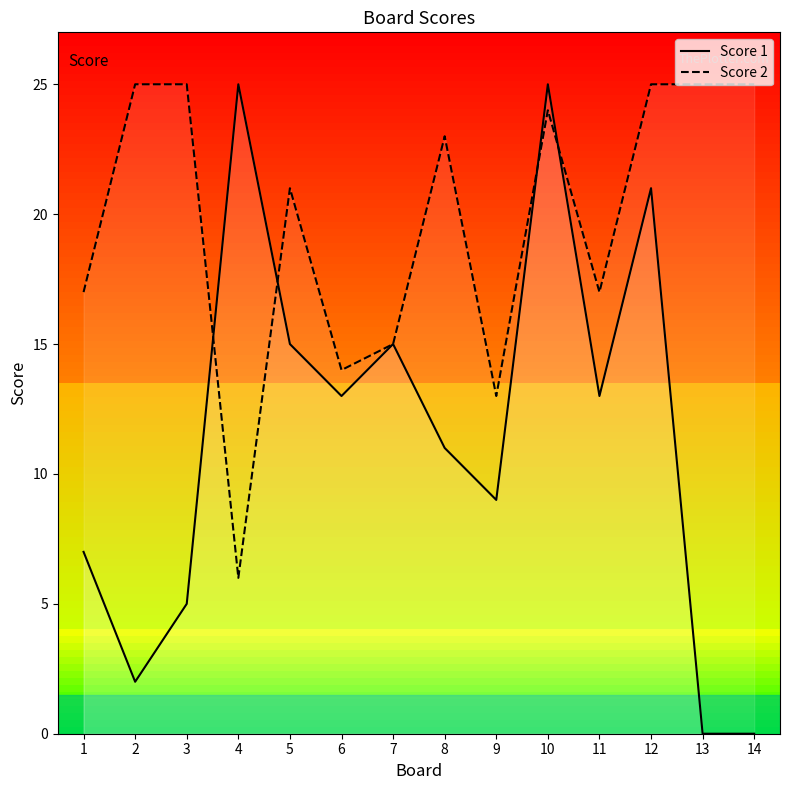

Which series has the largest total across all categories?

Score 1